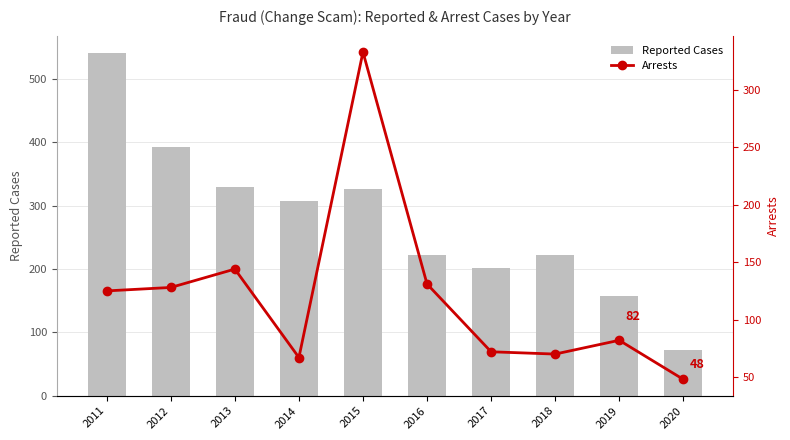

What is the difference between the Reported Cases values at 2018 and 2020?

150